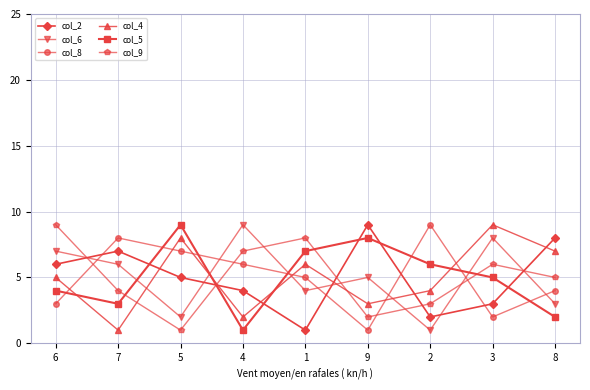

Reading right to left, transcribe all the data shown in this chart.

col_2: 8=8	3=3	2=2	9=9	1=1	4=4	5=5	7=7	6=6
col_6: 8=3	3=8	2=1	9=5	1=4	4=9	5=2	7=6	6=7
col_8: 8=4	3=2	2=9	9=1	1=5	4=6	5=7	7=8	6=3
col_4: 8=7	3=9	2=4	9=3	1=6	4=2	5=8	7=1	6=5
col_5: 8=2	3=5	2=6	9=8	1=7	4=1	5=9	7=3	6=4
col_9: 8=5	3=6	2=3	9=2	1=8	4=7	5=1	7=4	6=9